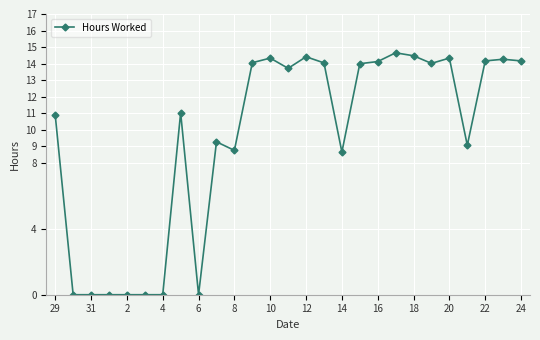

What is the maximum value shown in the chart?

14.7